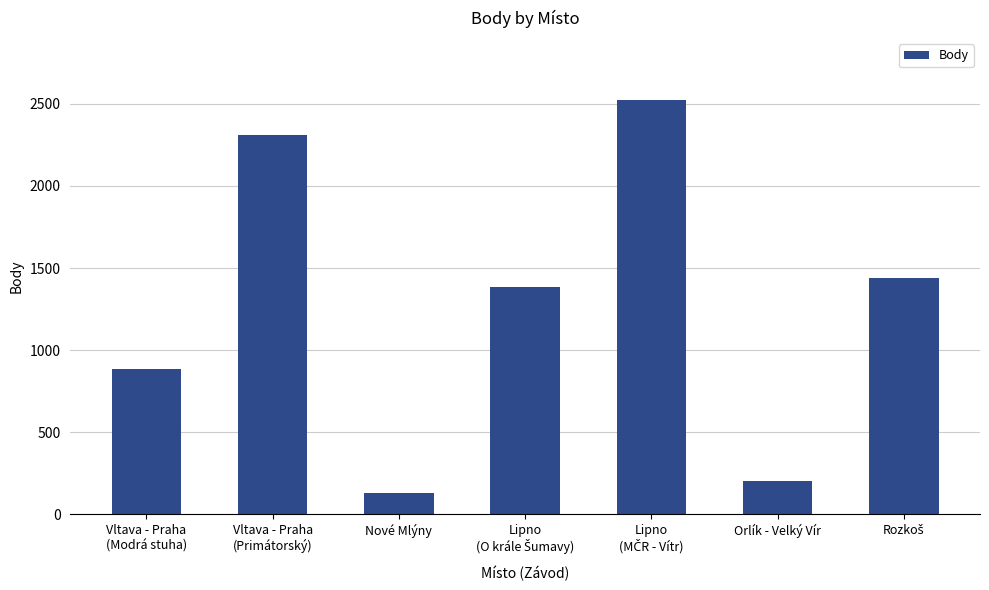

The value at Vltava - Praha
(Modrá stuha) is 1473. True or false?

False